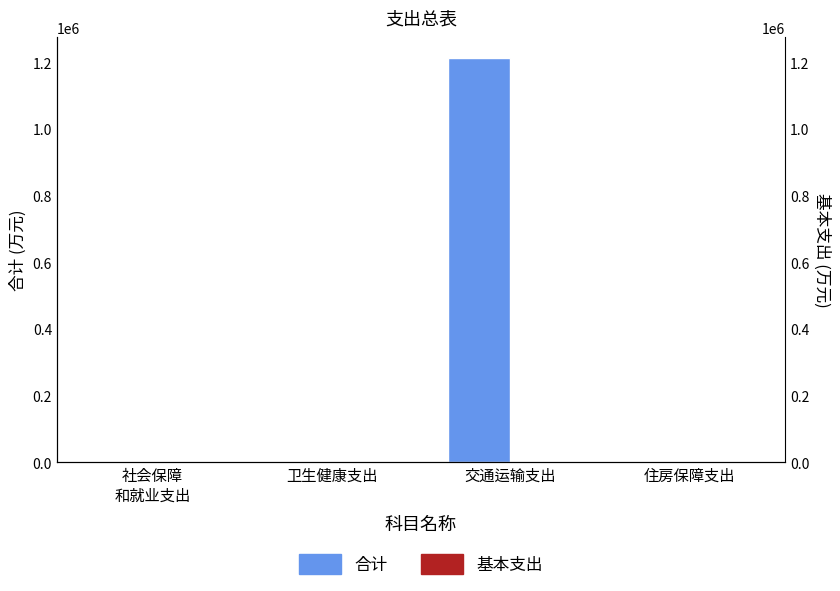

At 卫生健康支出, list the series in order from largest to smallest.

合计, 基本支出